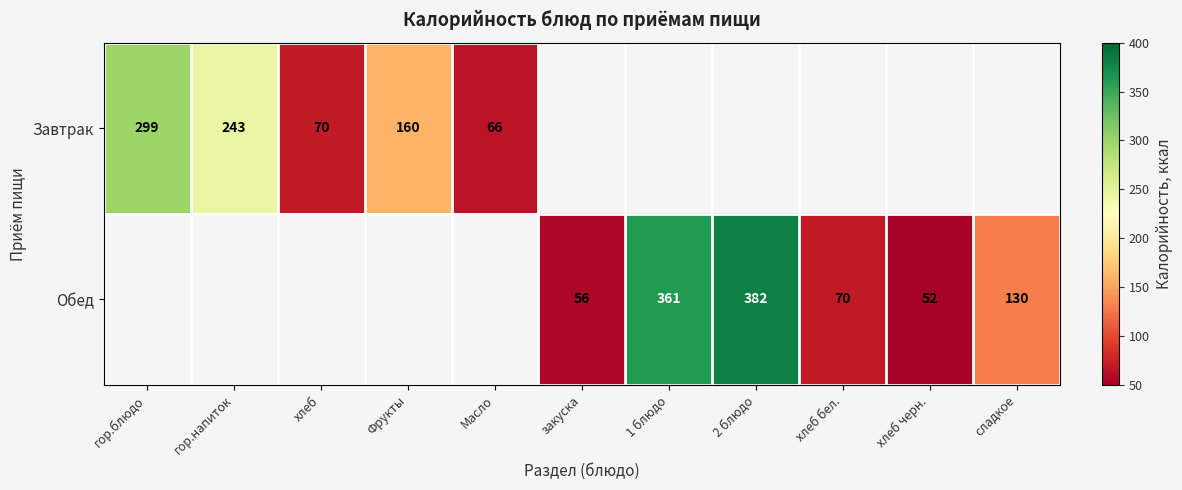

The value of Завтрак at Масло is 105. True or false?

False